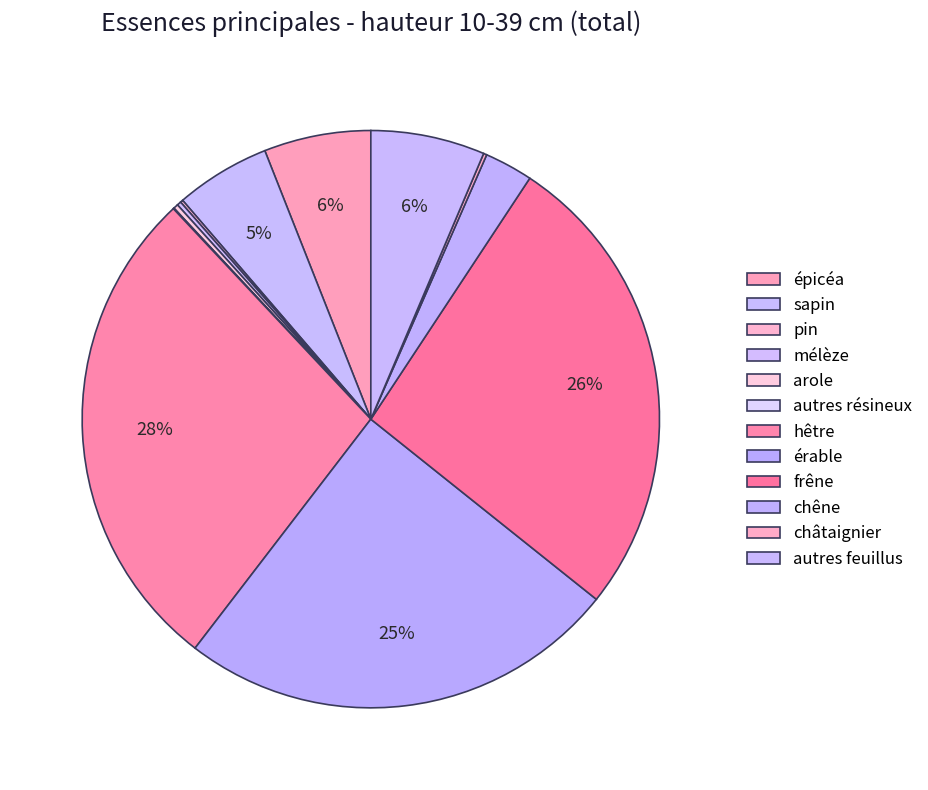

What is the ratio of the value at chêne to the value at arole?

10.3